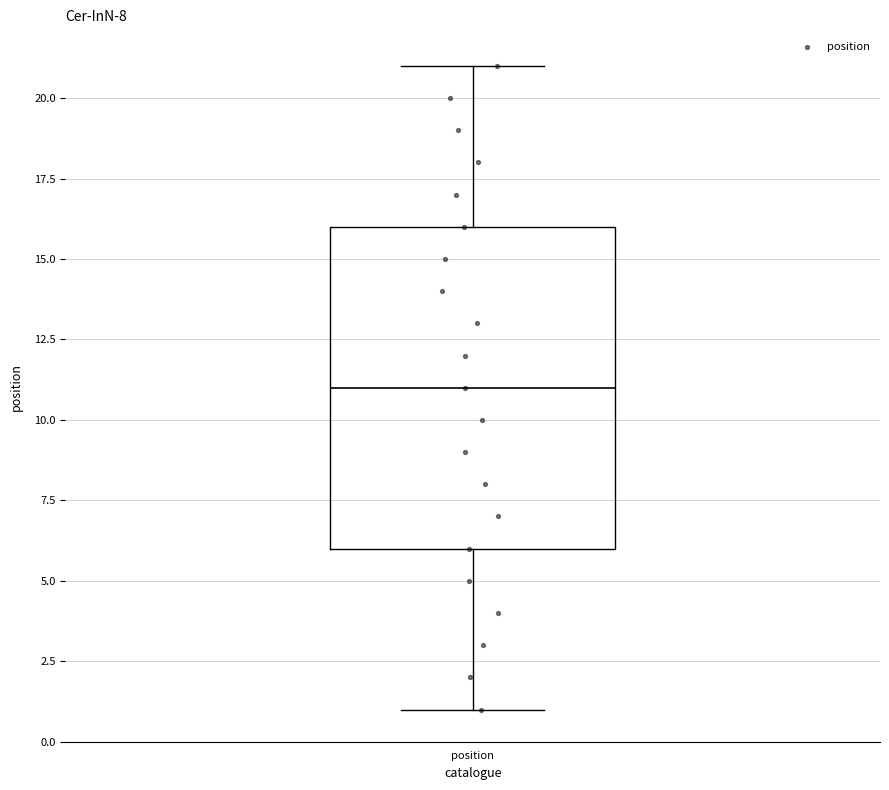

Read this box plot against the y-axis: the position of the median line, the range covered by the box, and the ends of both whiskers. The values are not printed on the chart, so give them approximately, as read against the axis.

median 11, box 6 to 16, whiskers 1 to 21